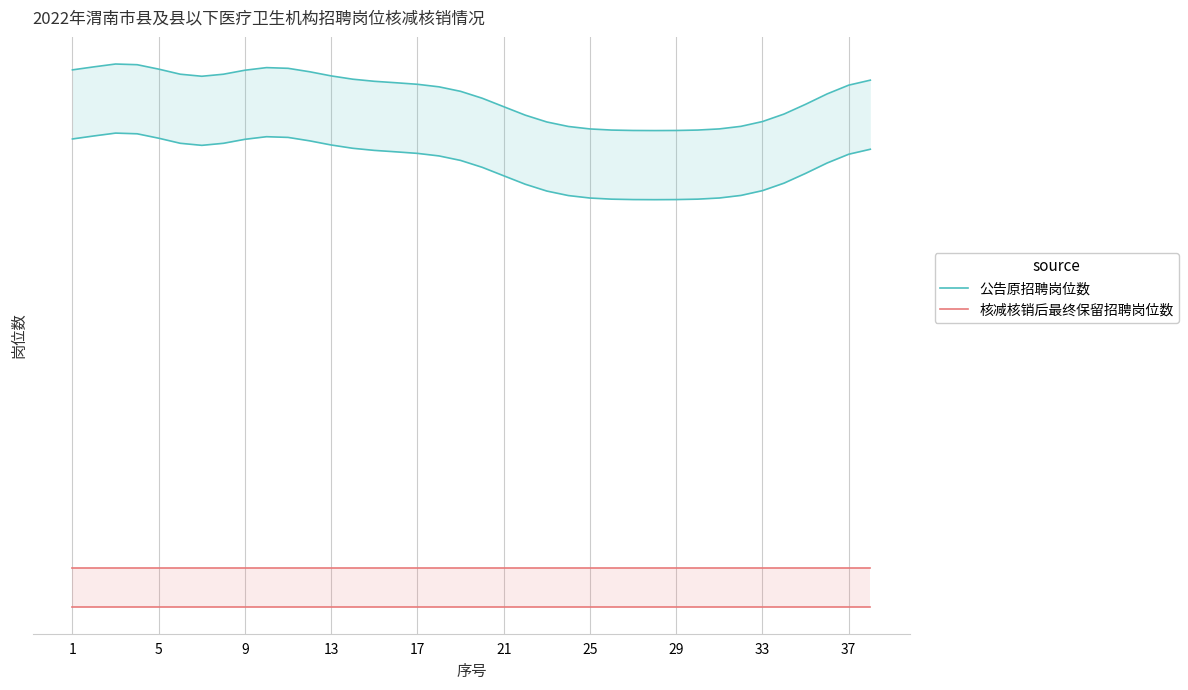

What is the difference between the second highest and minimum values in the 公告原招聘岗位数 series?

0.3